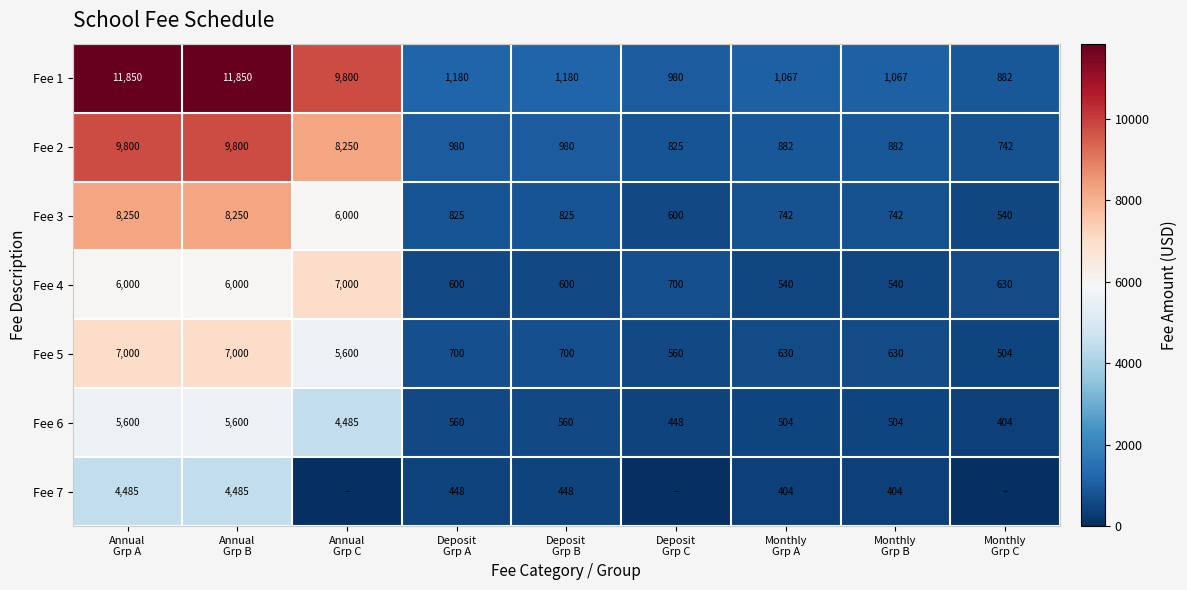

What is the difference between the maximum and minimum values in the Fee 3 series?

7710